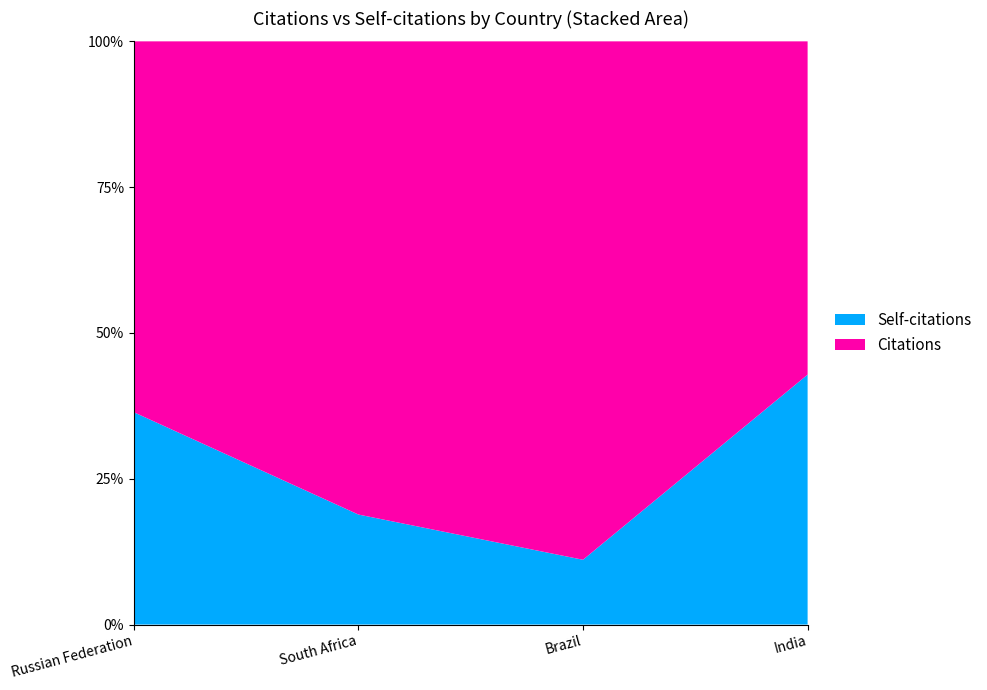

Reading left to right, extract all data points from this chart.

Citations: 117	43	8	4
Self-citations: 67	10	1	3